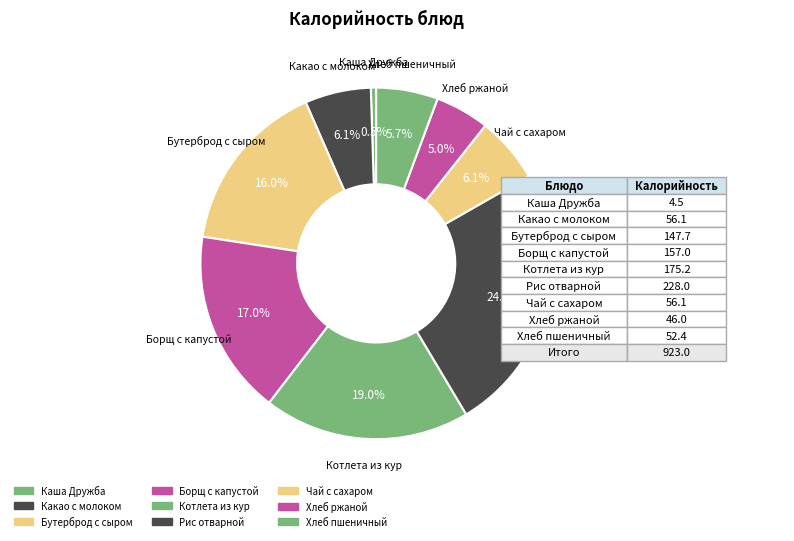

How many slices are in this pie chart?

9